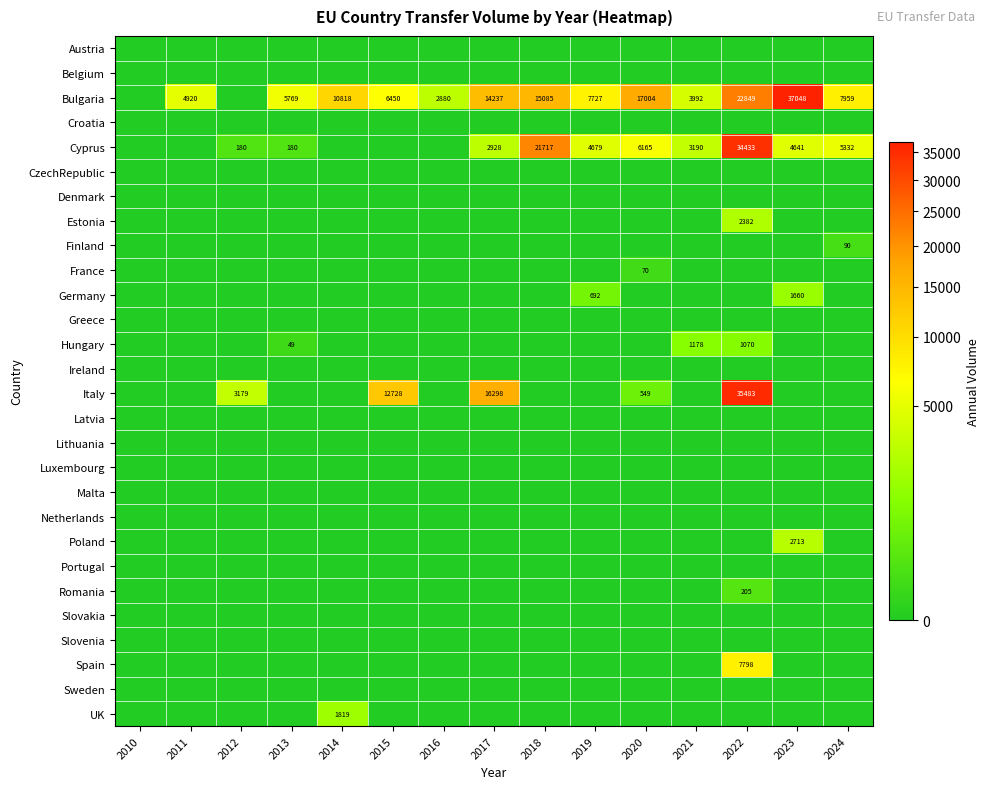

What is the sum of the Bulgaria values at 2016 and 2013?

8649